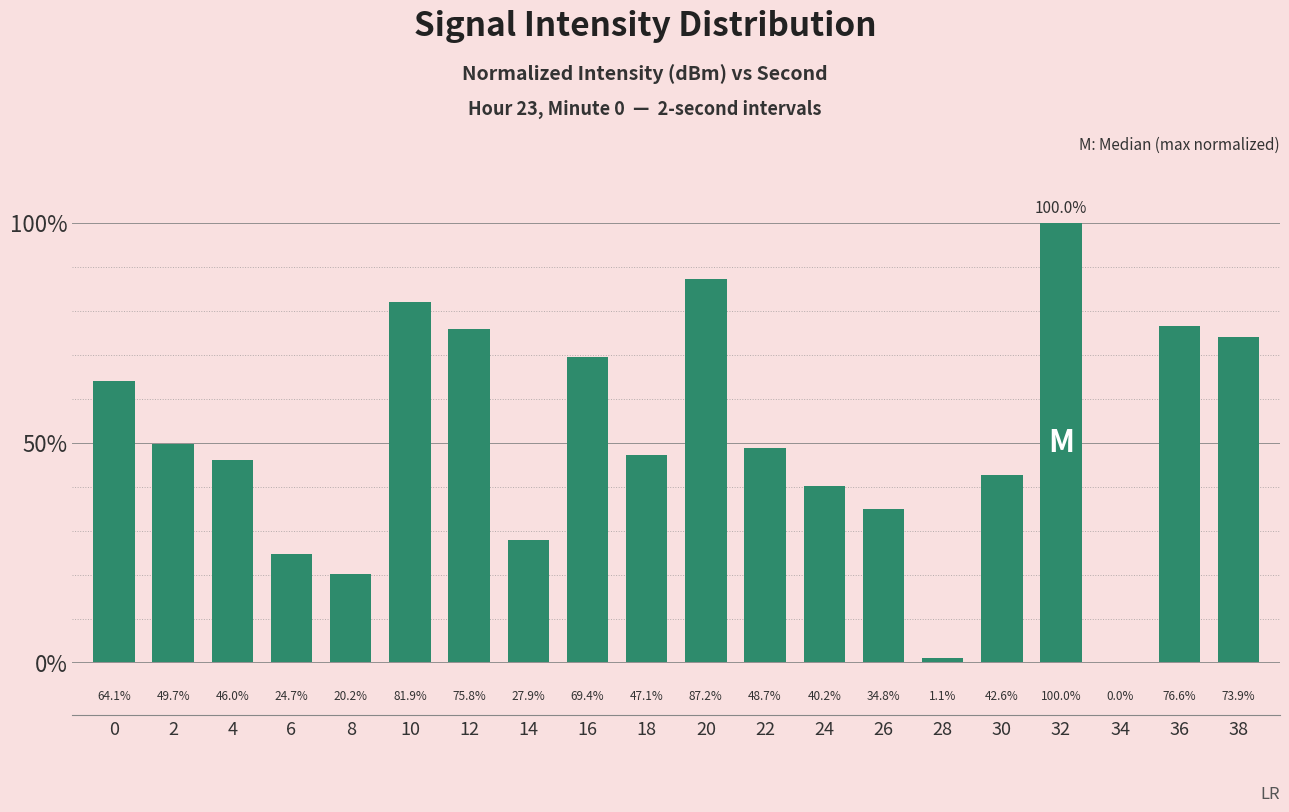

The chart shows a value of 37.3 at 32. True or false?

False